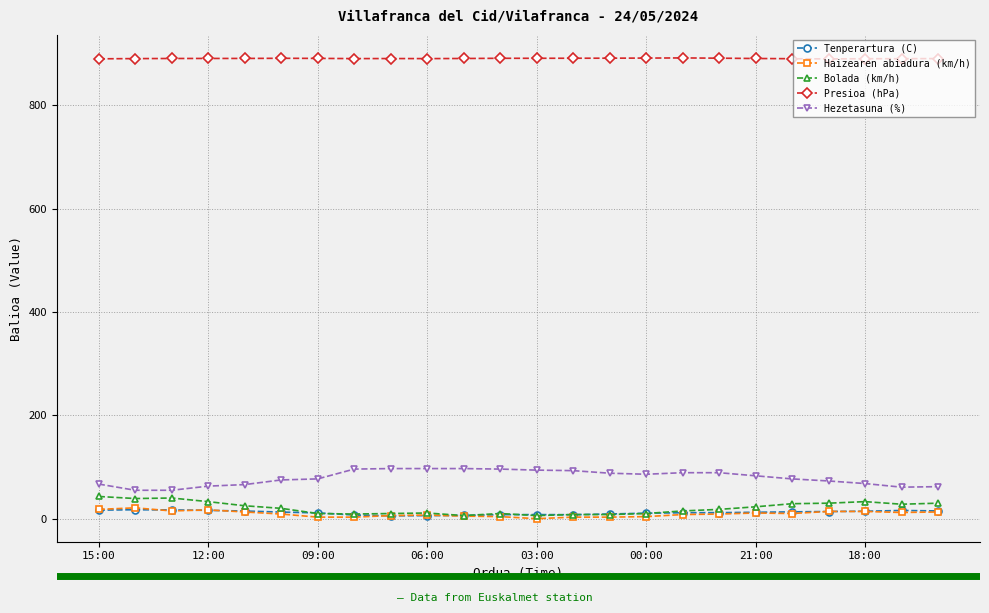

What is the maximum value shown in the chart?

891.8